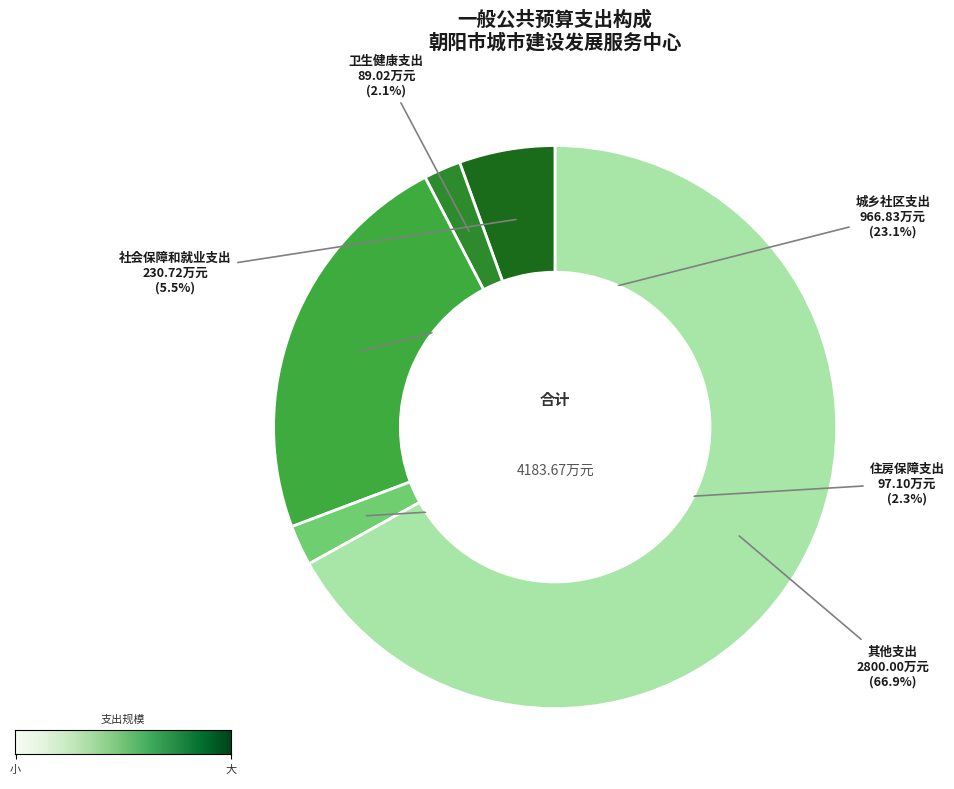

Which has a higher value, 其他支出 or 城乡社区支出?

其他支出